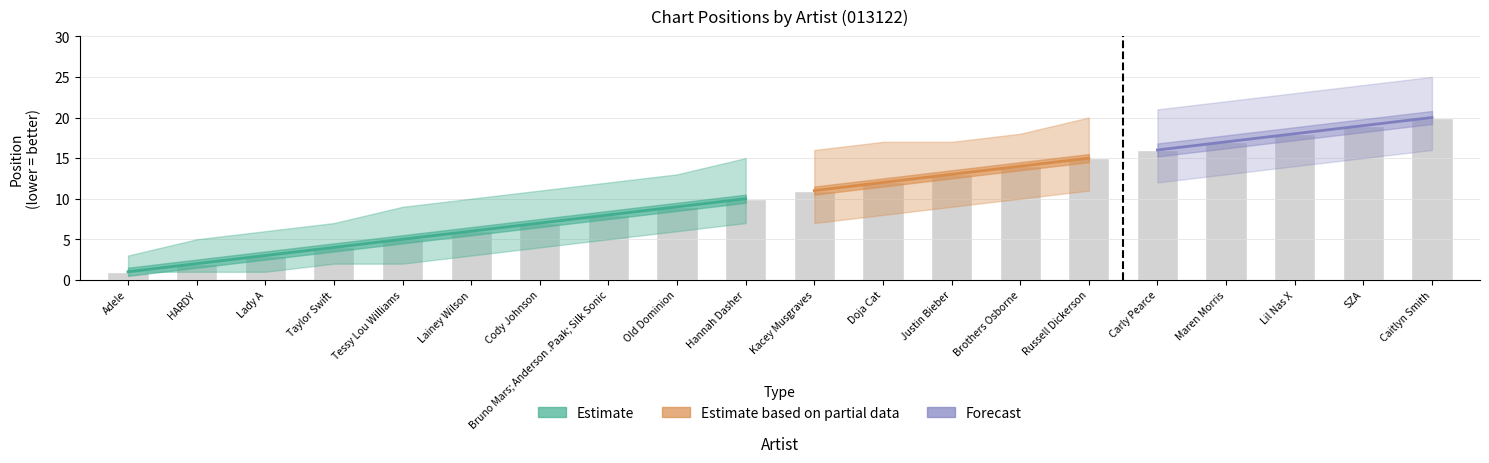

Which category has the highest value across all series?

Caitlyn Smith